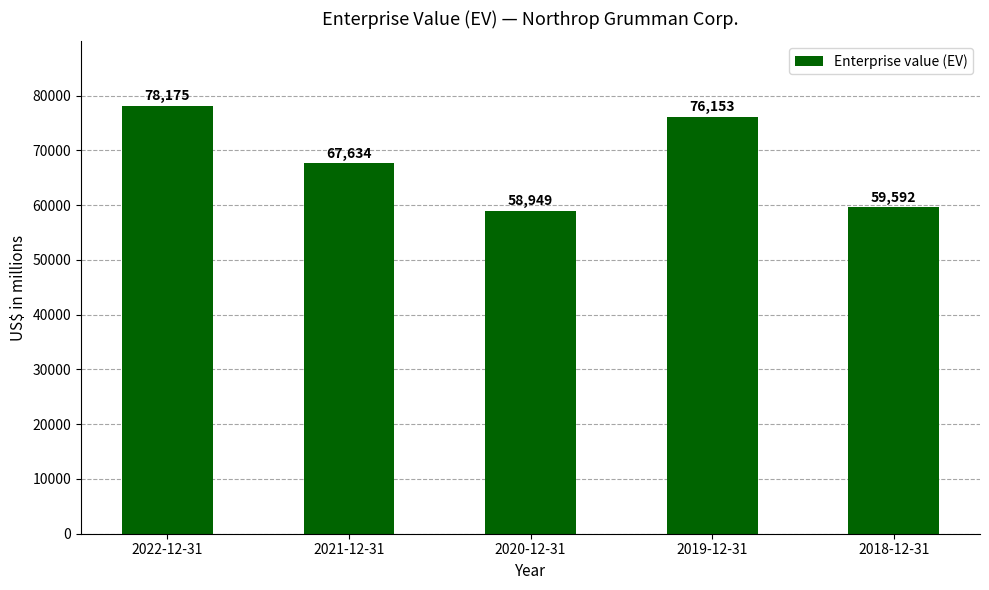

How many series are shown in this chart?

1